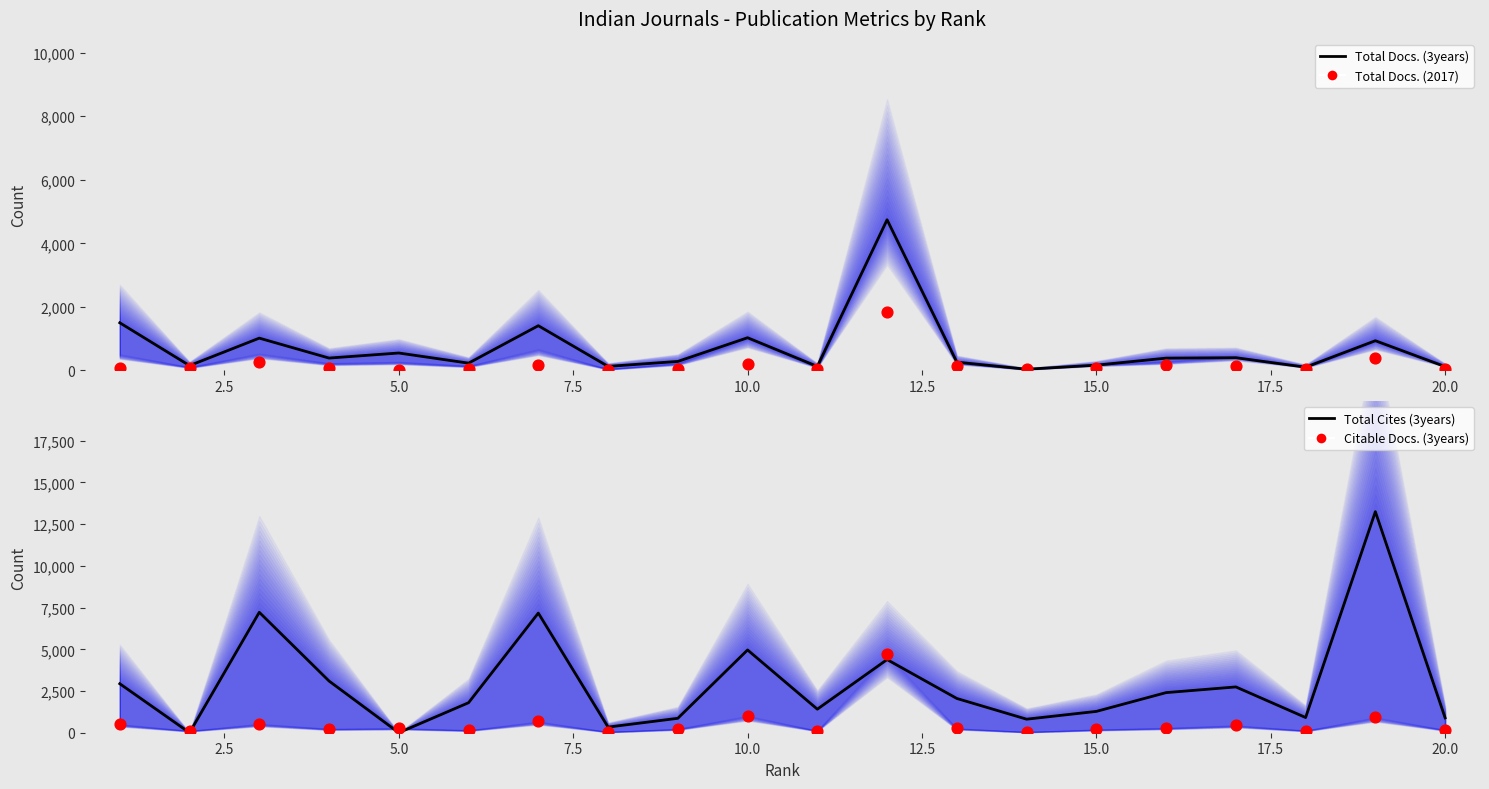

Which series has the widest spread of Y values?

Total Cites (3years)